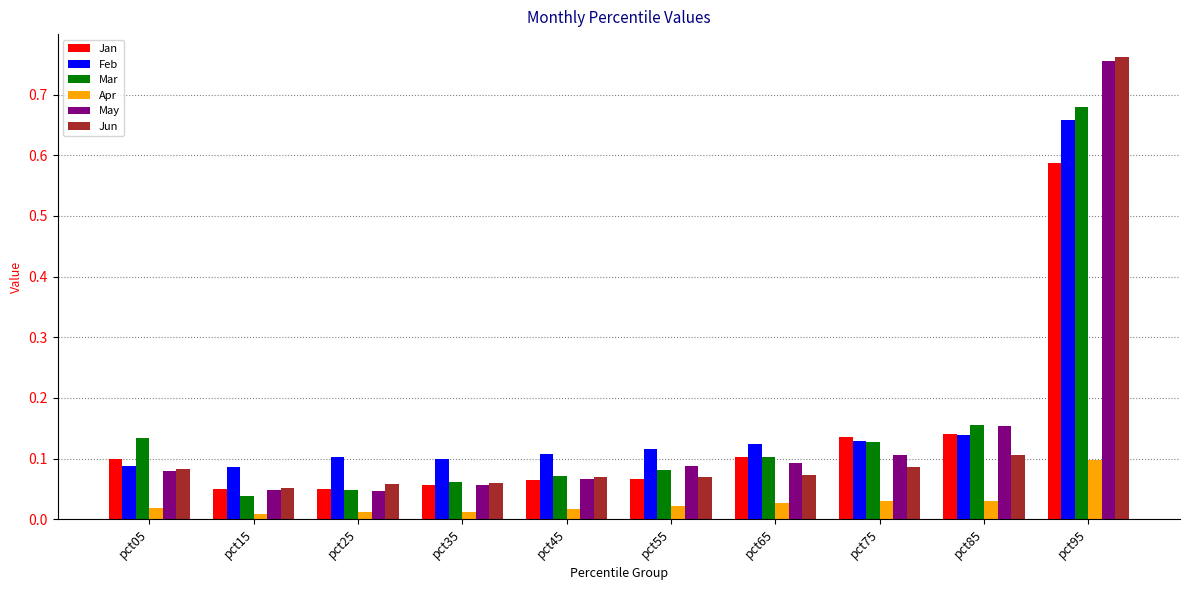

What is the sum of all Apr values?

0.3